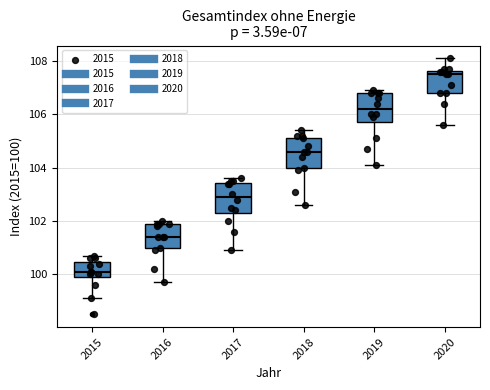

Where does the median line of the box at x = 2015 sit on the y-axis? The values are not printed on the chart, so give them approximately, as read against the axis.

100.2